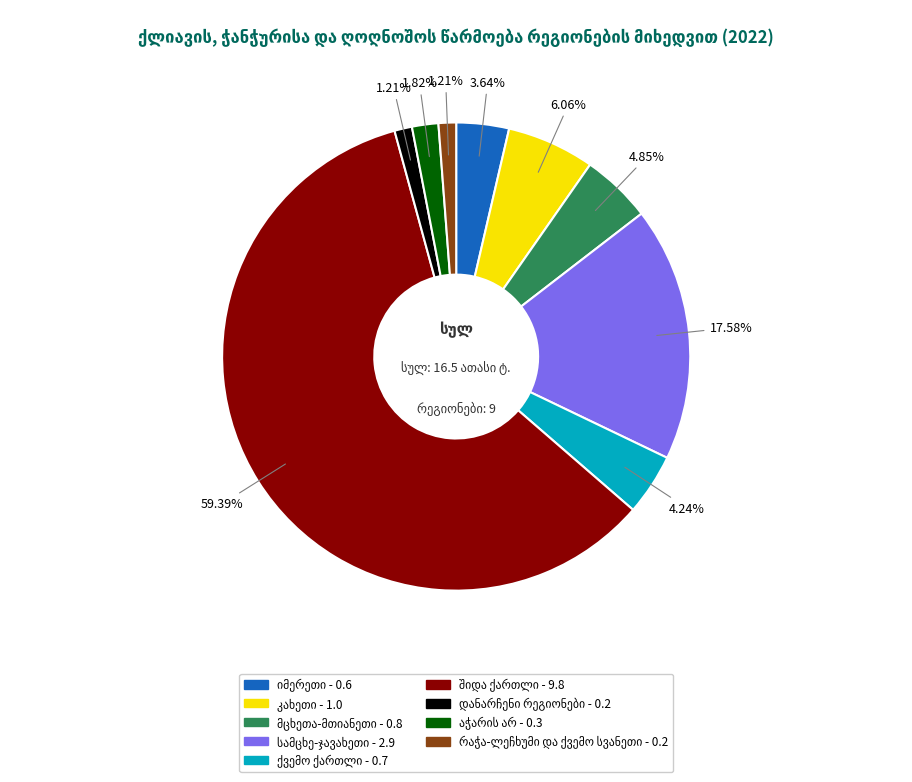

Rank the categories by value from highest to lowest.

შიდა ქართლი, სამცხე-ჯავახეთი, კახეთი, მცხეთა-მთიანეთი, ქვემო ქართლი, იმერეთი, აჭარის არ, დანარჩენი რეგიონები, რაჭა-ლეჩხუმი და ქვემო სვანეთი